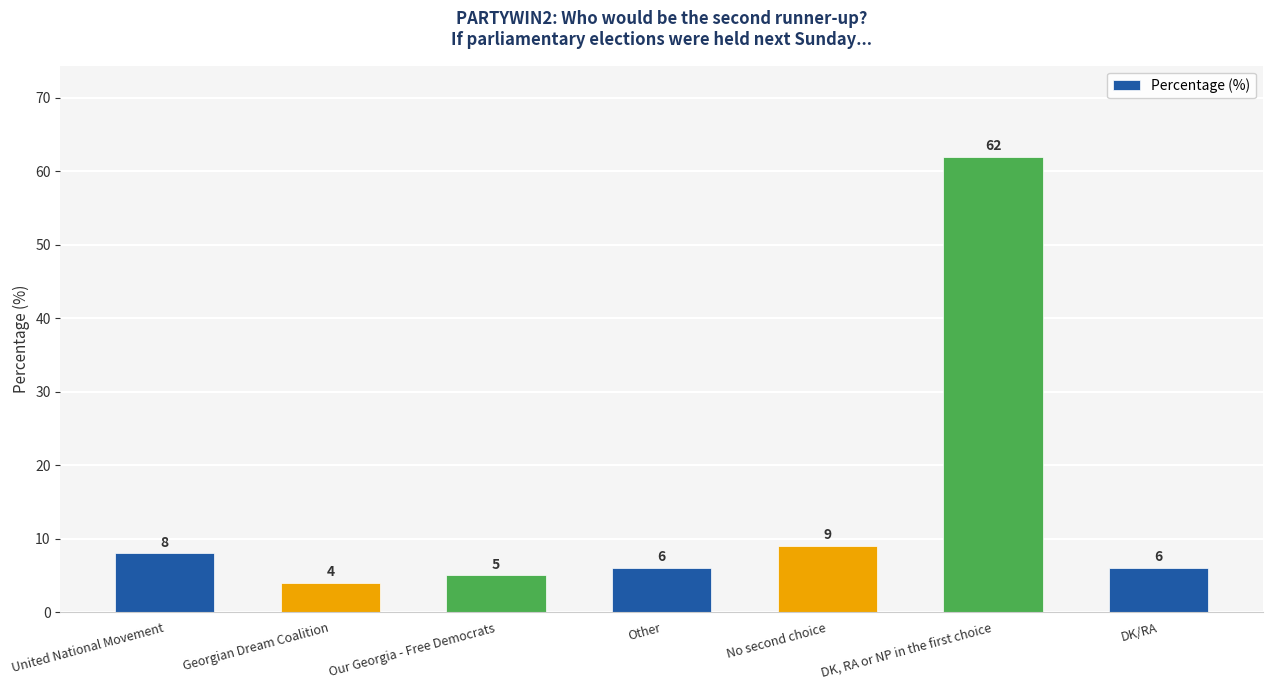

Reading left to right, what are all the values shown in this chart?

8	4	5	6	9	62	6